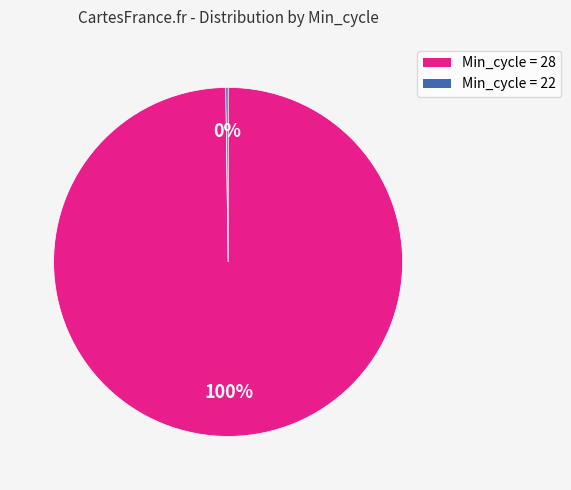

To the nearest percent, what is the average slice percentage?

50%